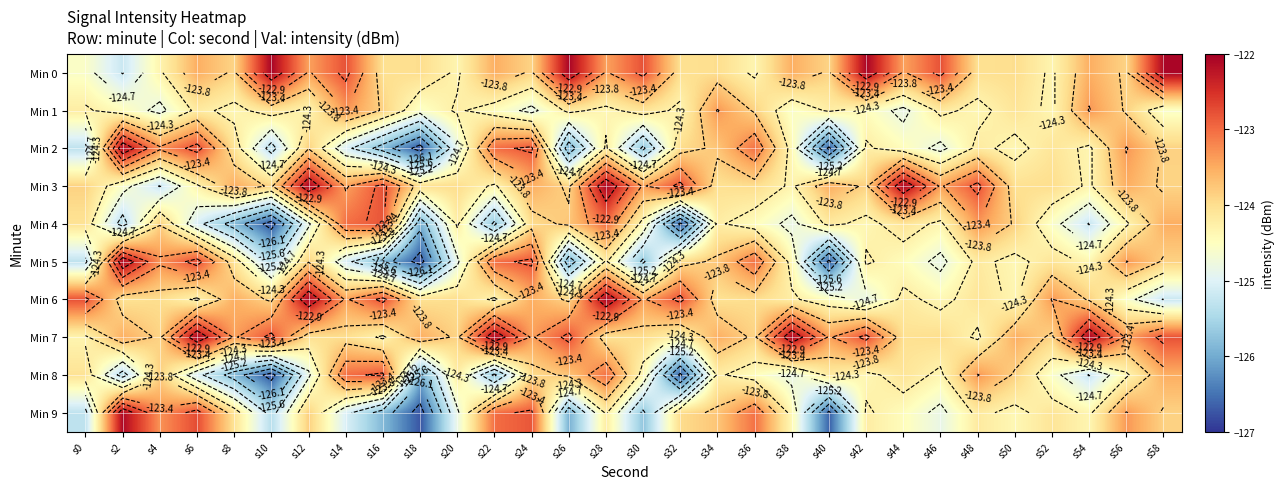

Count the number of data series in this chart.

10